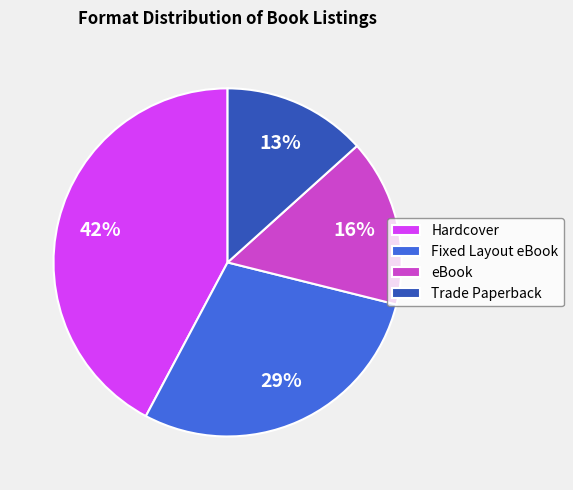

How many slices are in this pie chart?

4